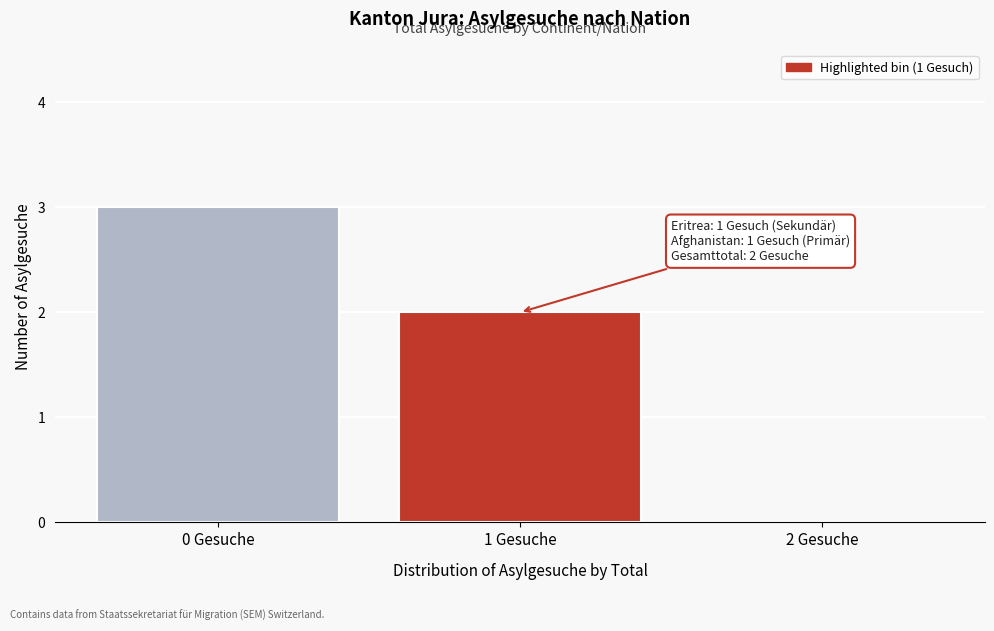

Over which range of the x-axis is the bar tallest?

-0.5 to 0.5